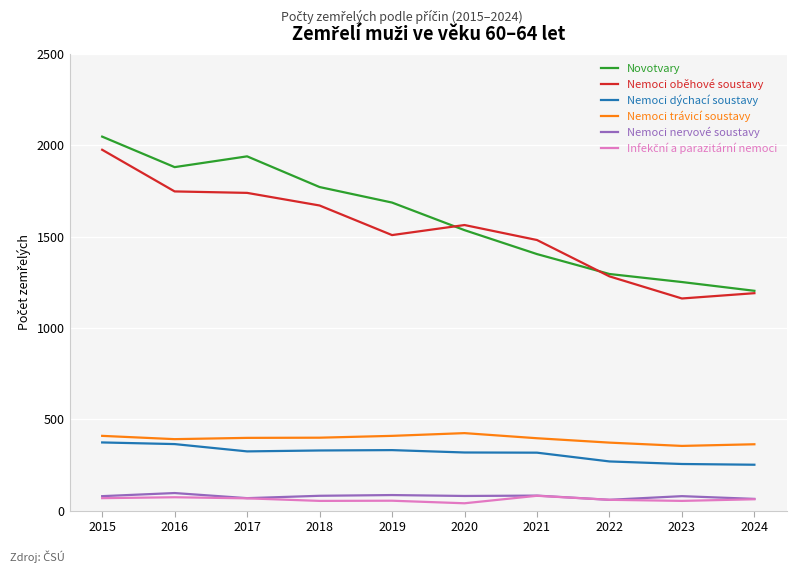

What is the total value across all series at 2022?

3336